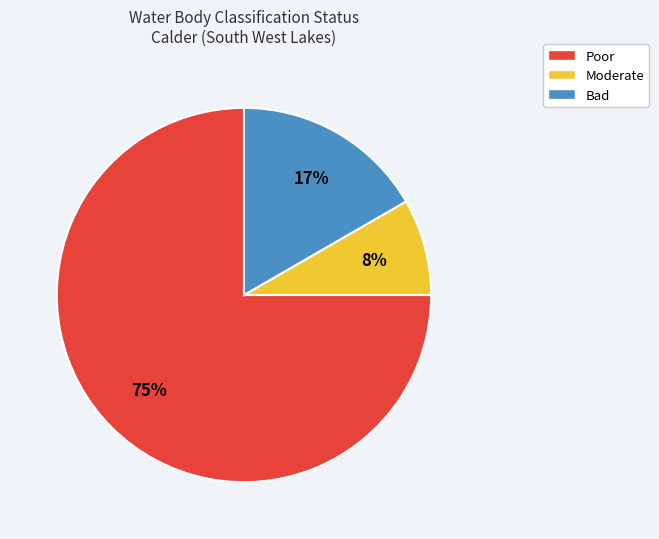

To the nearest percent, what portion does Poor represent?

75%